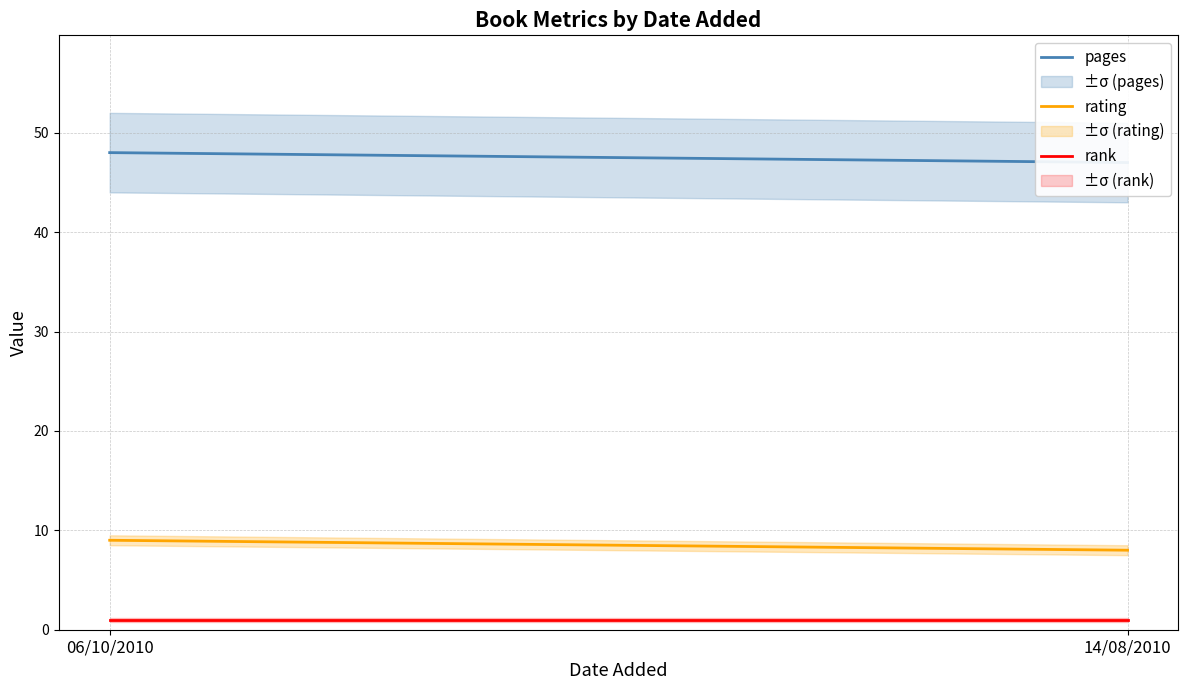

How many series are shown in this chart?

3